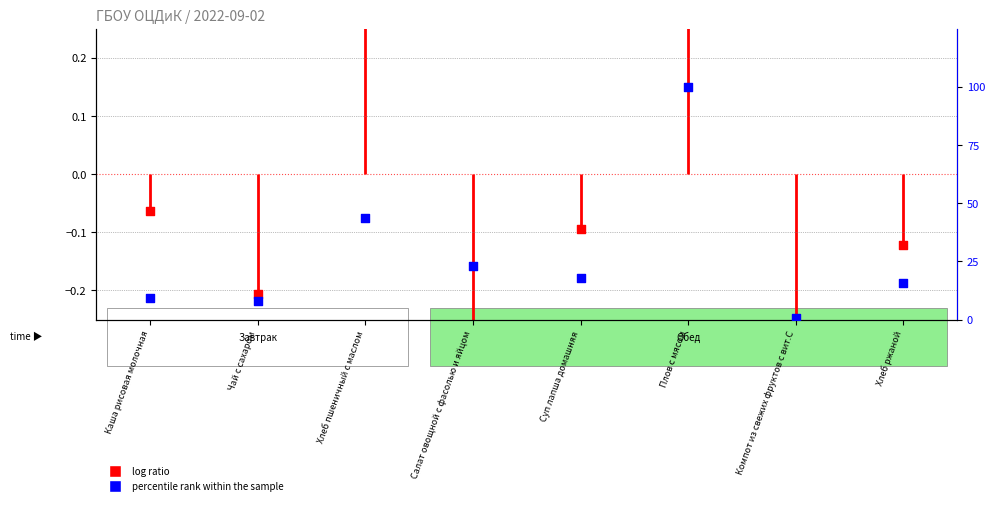

Which series has the largest Y range (max minus min)?

percentile rank within the sample